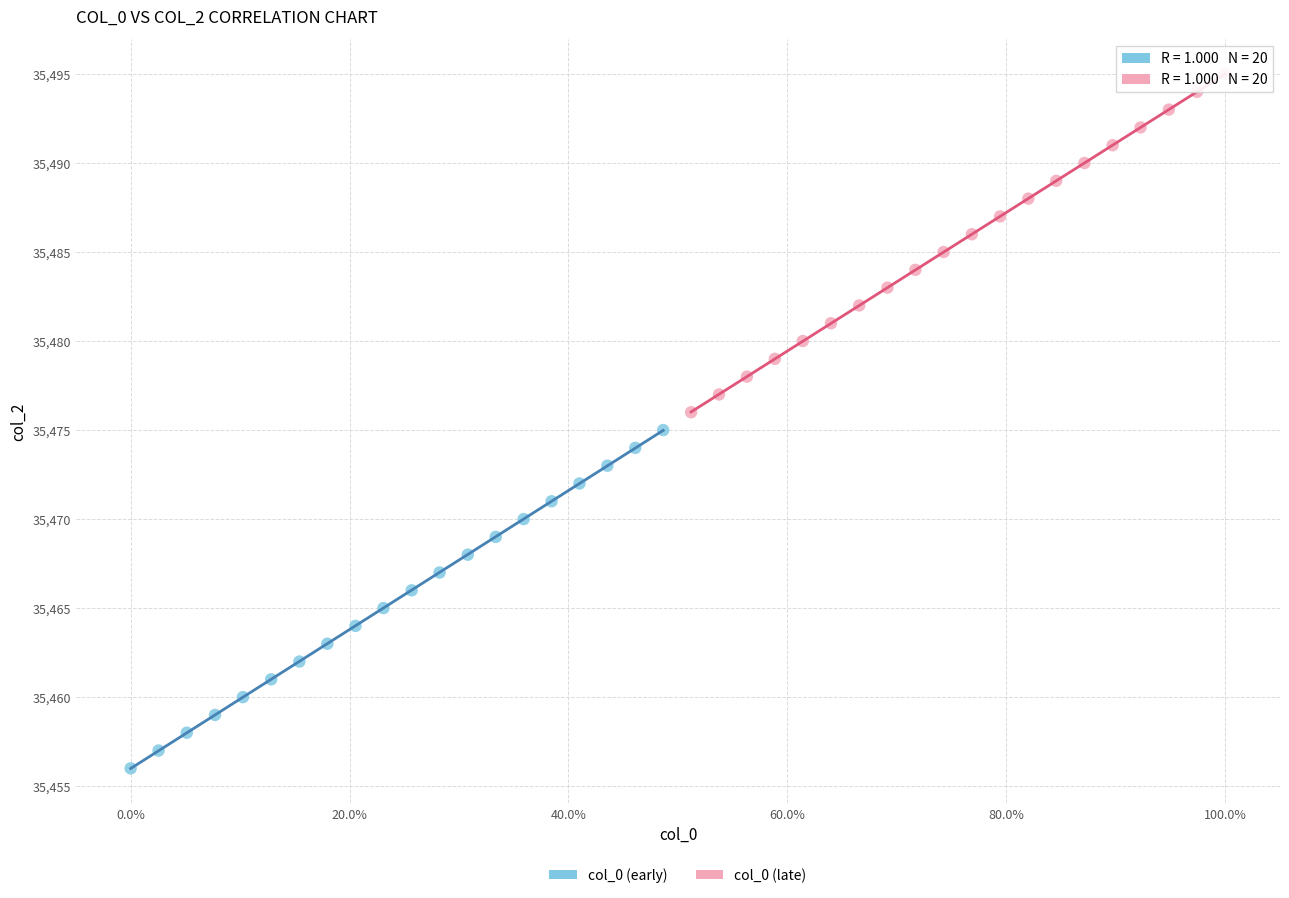

Which series reaches the minimum Y coordinate?

col_0 (early)